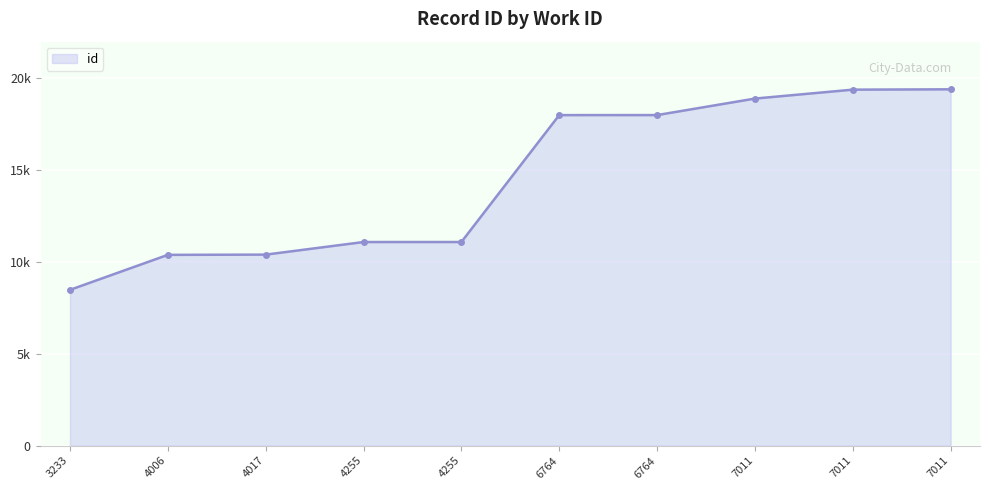

Is this an area chart (filled region under the line)?

Yes